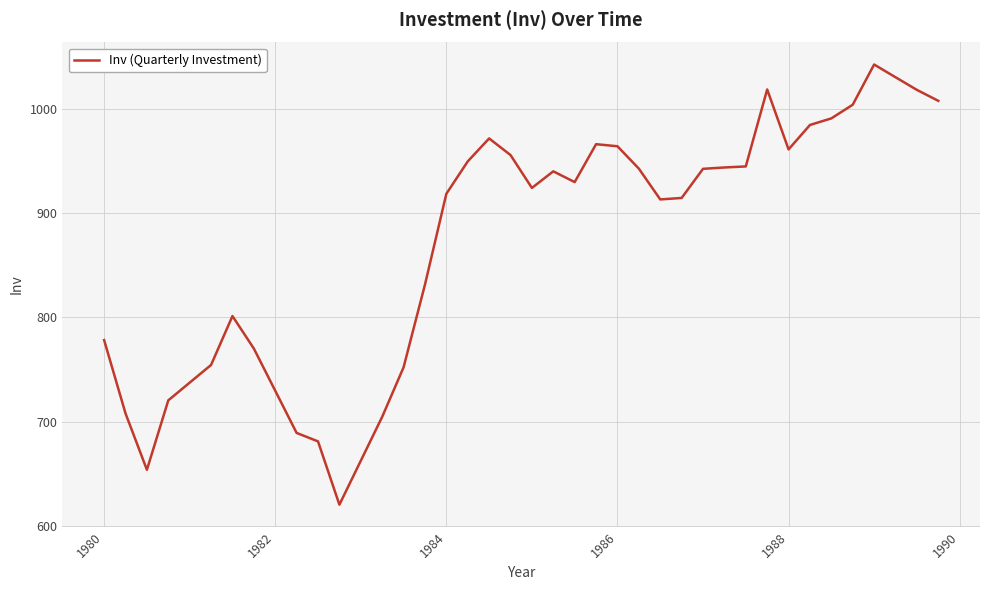

What is the minimum value shown in the chart?

620.7